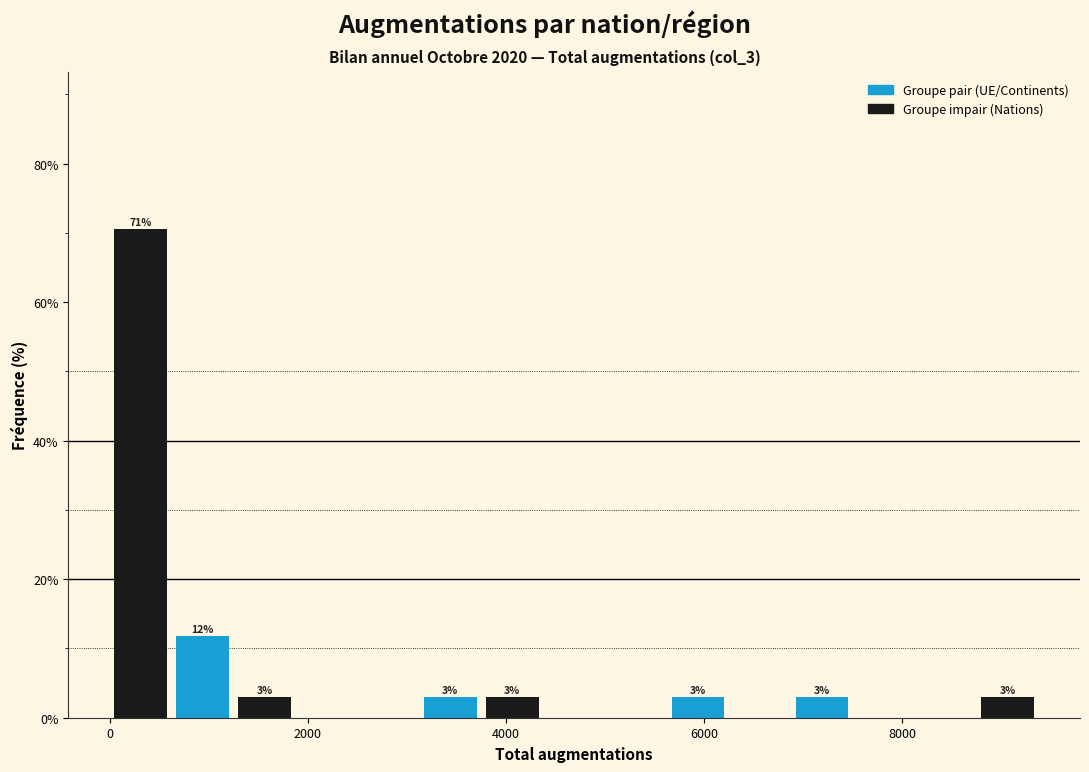

Around what value on the x-axis is the tallest bar? Give the approximate position of its centre, as read against the axis.

400